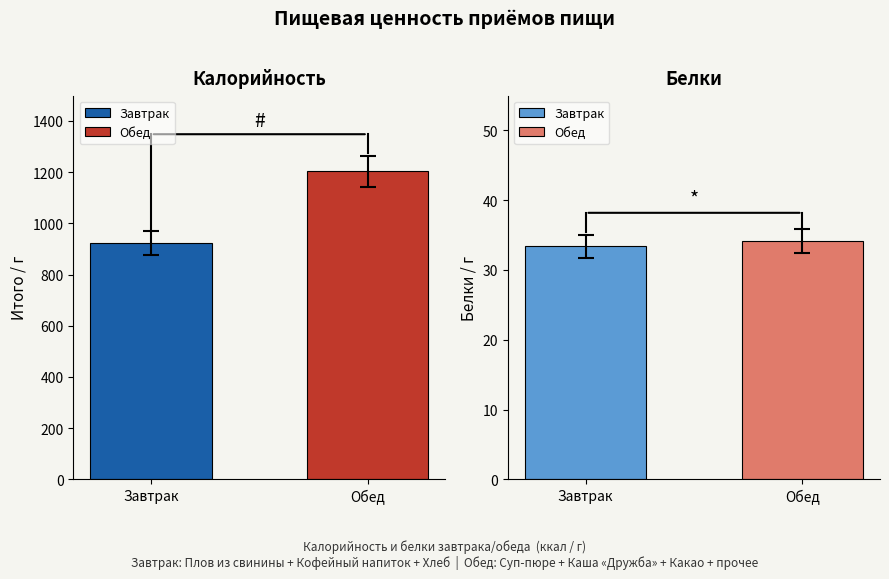

Between Завтрак and Обед, which series saw the biggest shift?

Калорийность